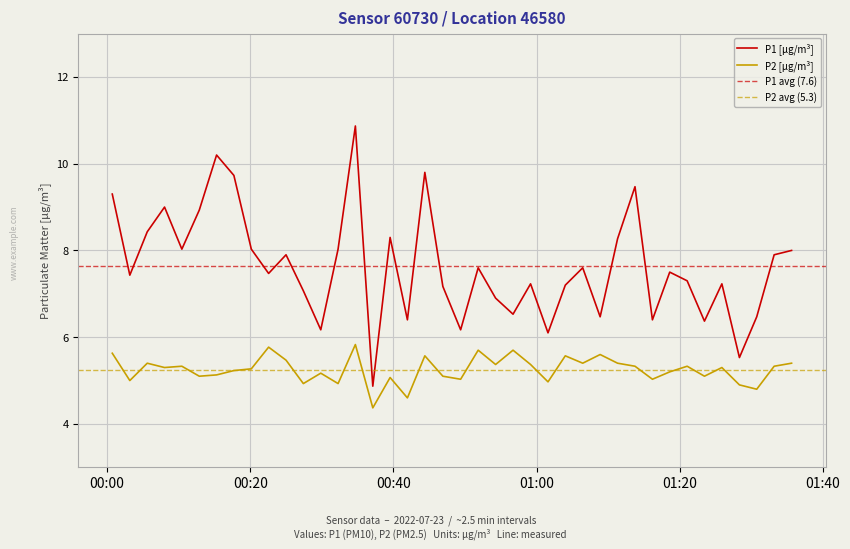

What is the minimum value for P1 [µg/m³]?

4.9